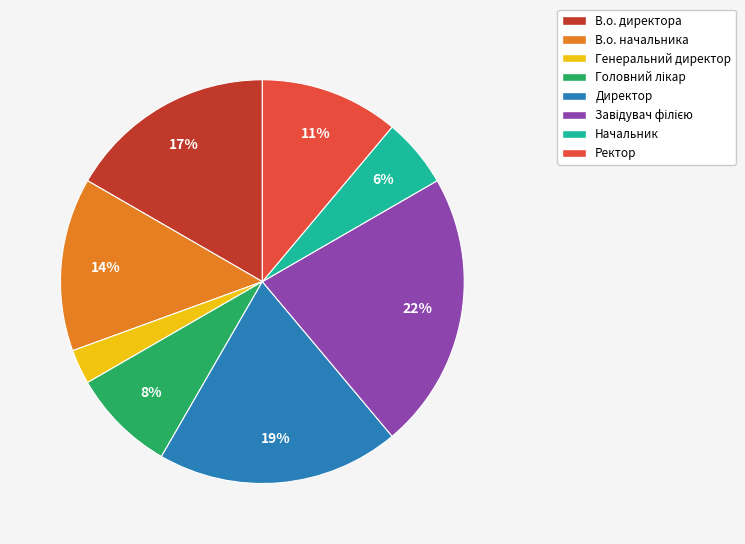

What is the ratio of the value at В.о. директора to the value at Директор?

0.9